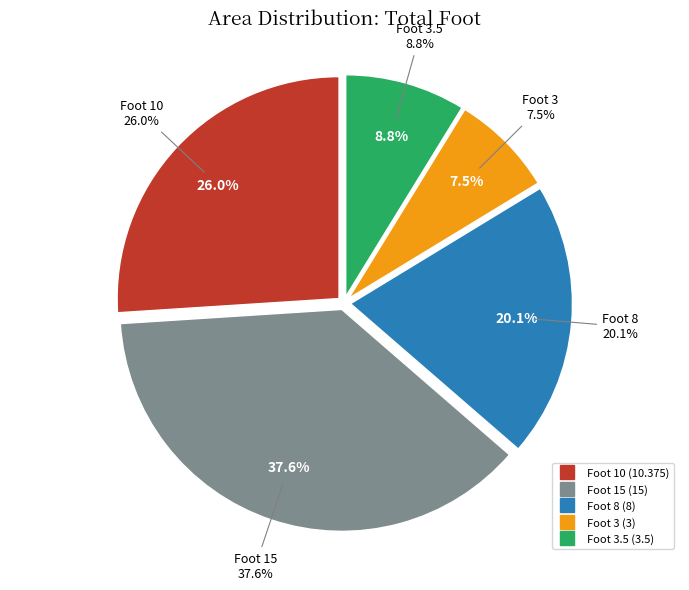

How many segments does this pie chart have?

5